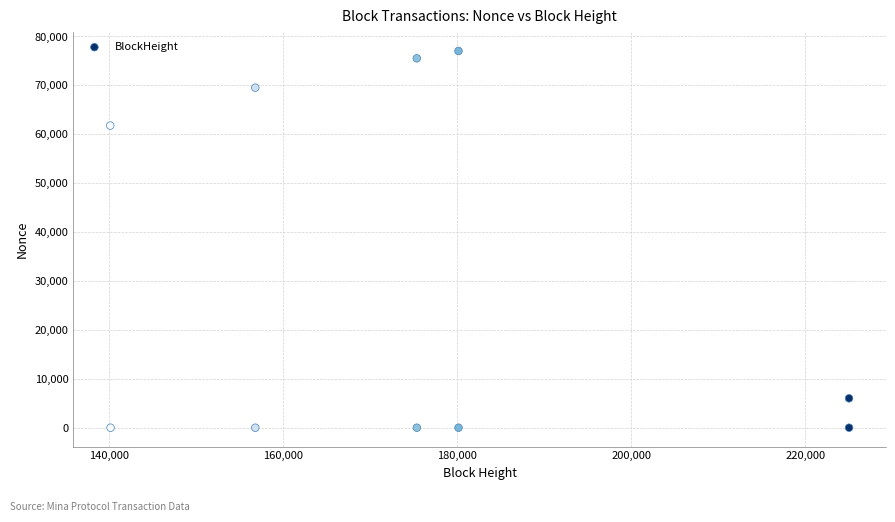

What Y value in the scatter plot is closest to 38521?

61783